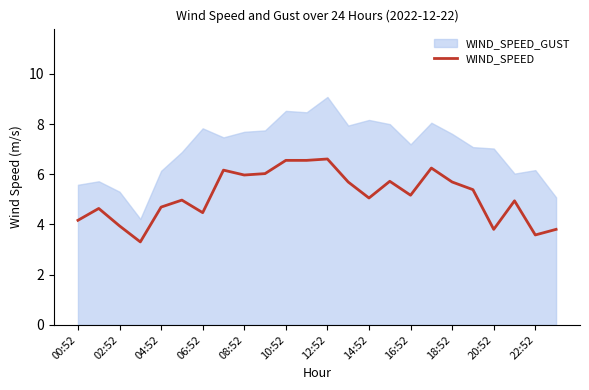

Is it true that WIND_SPEED equals 6.6 at 10:52?

True